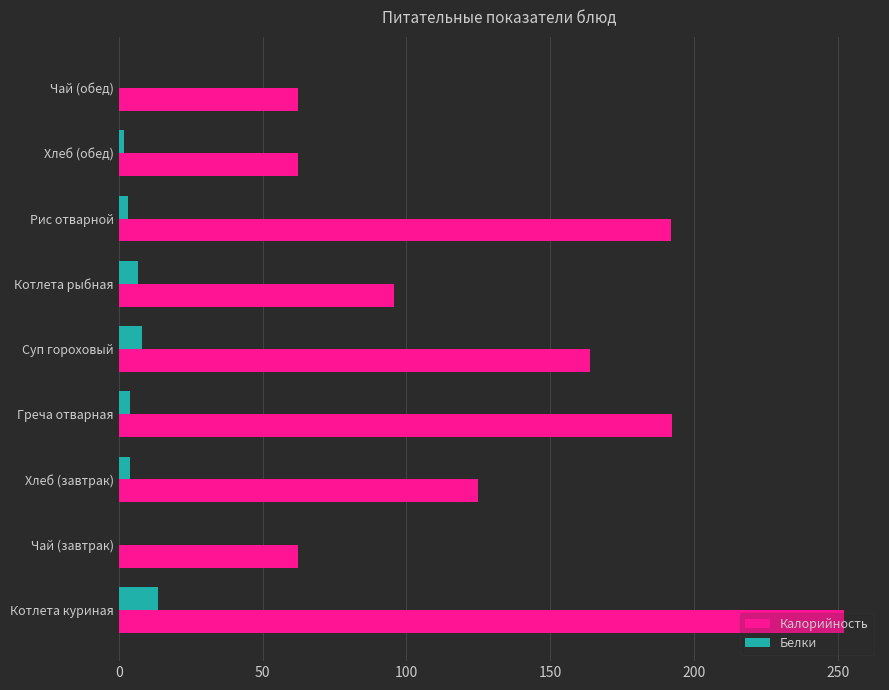

The Белки series shows 8.0 at Суп гороховый. True or false?

True